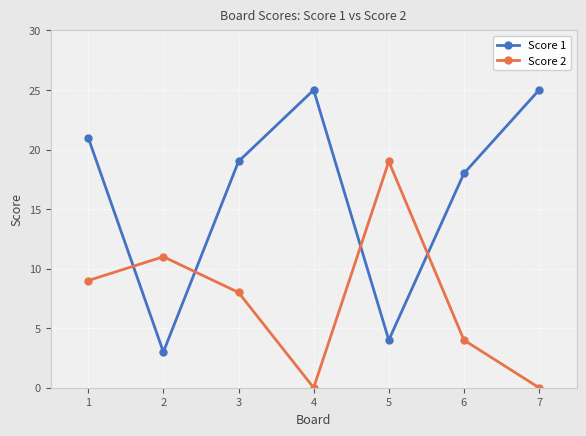

Is the value of Score 1 at 1 greater than the value of Score 2 at 5?

Yes